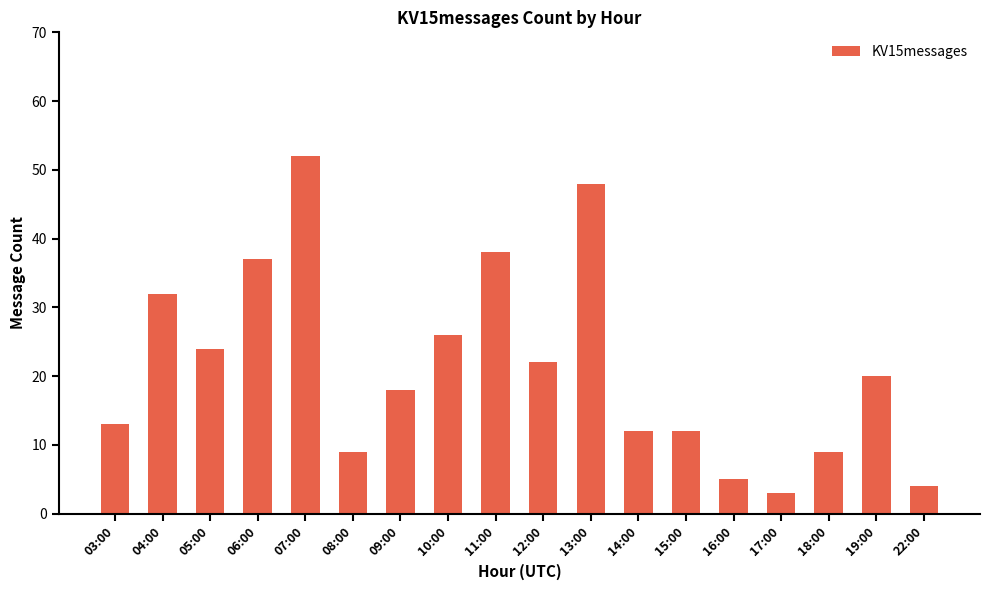

At which label is the value closest to 27?

10:00